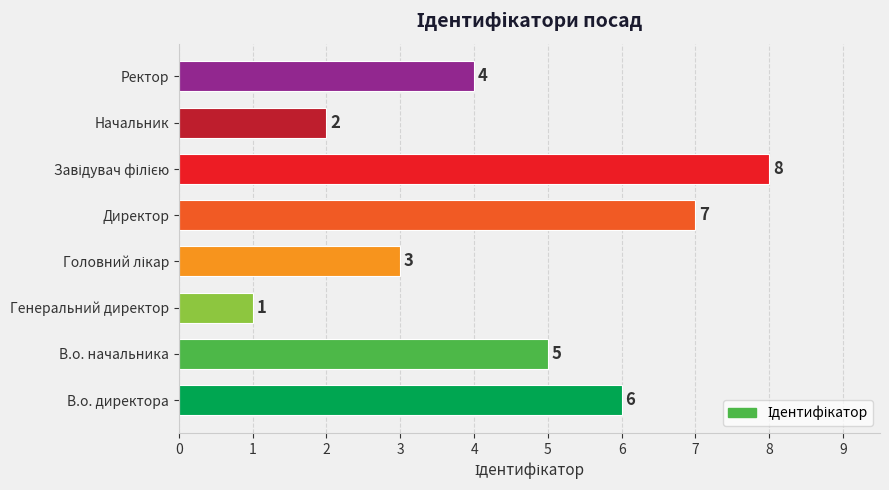

Is it true that the value at В.о. начальника is 5?

True